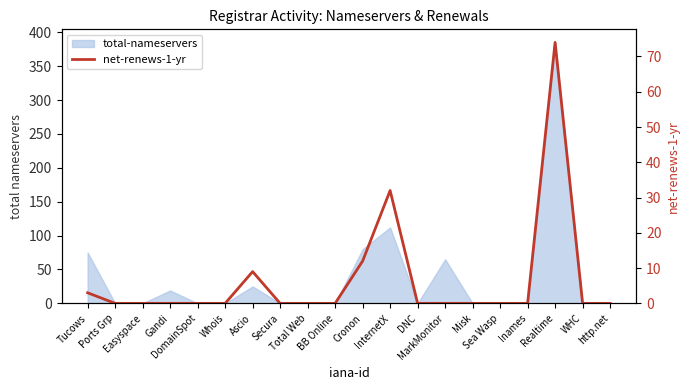

Between Cronon and http.net, which is larger?

Cronon